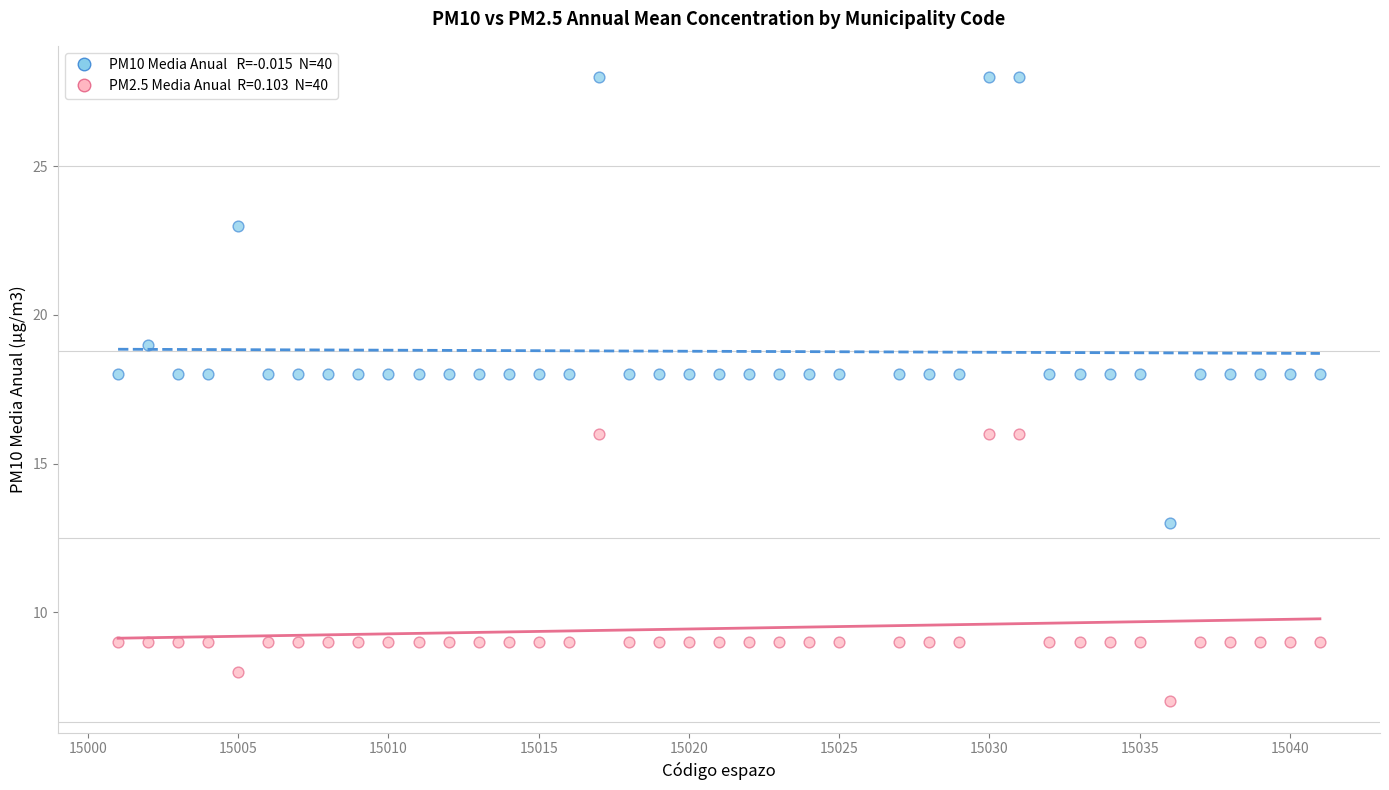

Across all data points, what is the range of X values (max minus min)?

40